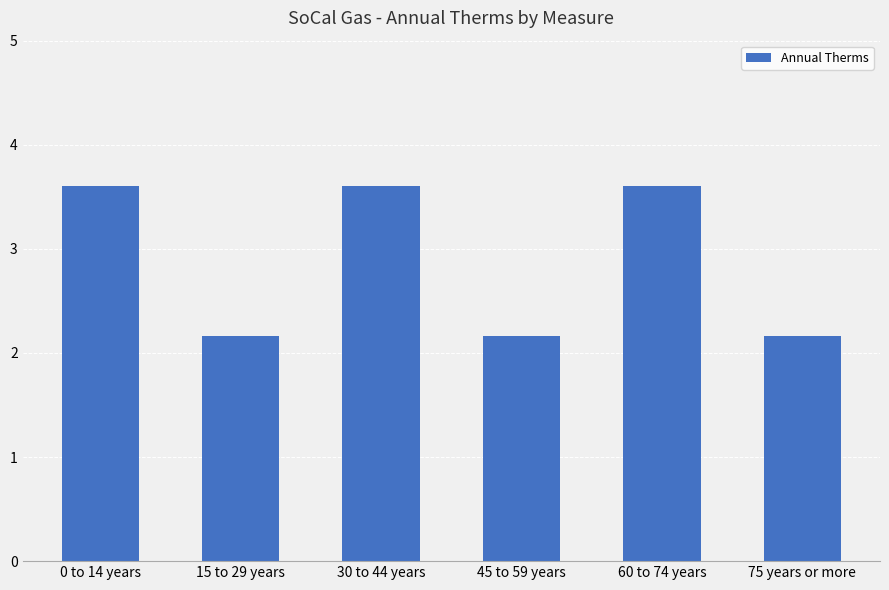

How many bars are there in total?

6